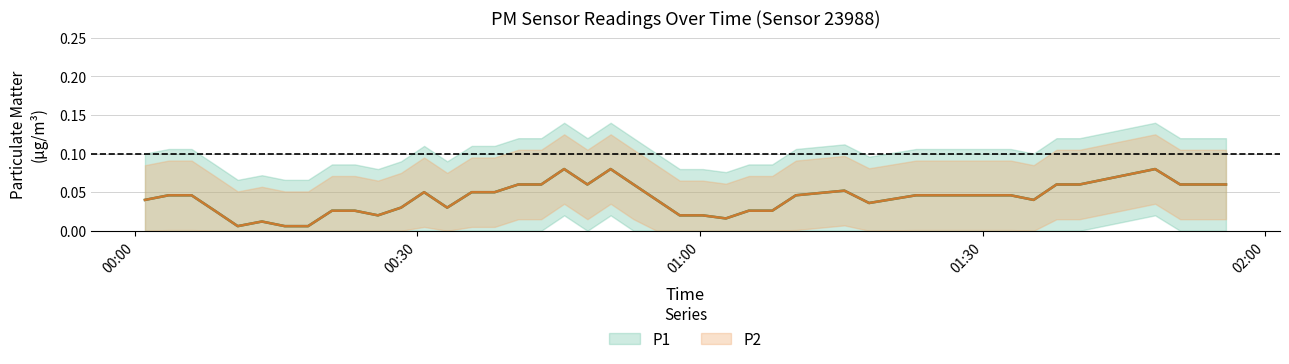

Reading left to right, extract all data points from this chart.

P1: 0.1	0.1	0.0	0.0	0.0	0.0	0.0	0.0	0.0	0.0	0.1	0.0	0.0	0.1	0.1	0.0	0.1	0.0	0.1	0.1	0.1	0.0	0.1	0.0	0.0	0.0	0.0	0.1	0.1	0.0	0.1	0.0	0.0	0.1	0.0	0.1	0.0	0.1	0.1	0.1
P2: 0.1	0.1	0.0	0.0	0.0	0.0	0.0	0.0	0.0	0.0	0.1	0.0	0.0	0.1	0.1	0.0	0.1	0.0	0.1	0.1	0.1	0.0	0.1	0.0	0.0	0.0	0.0	0.1	0.1	0.0	0.1	0.0	0.0	0.1	0.0	0.1	0.0	0.1	0.1	0.1